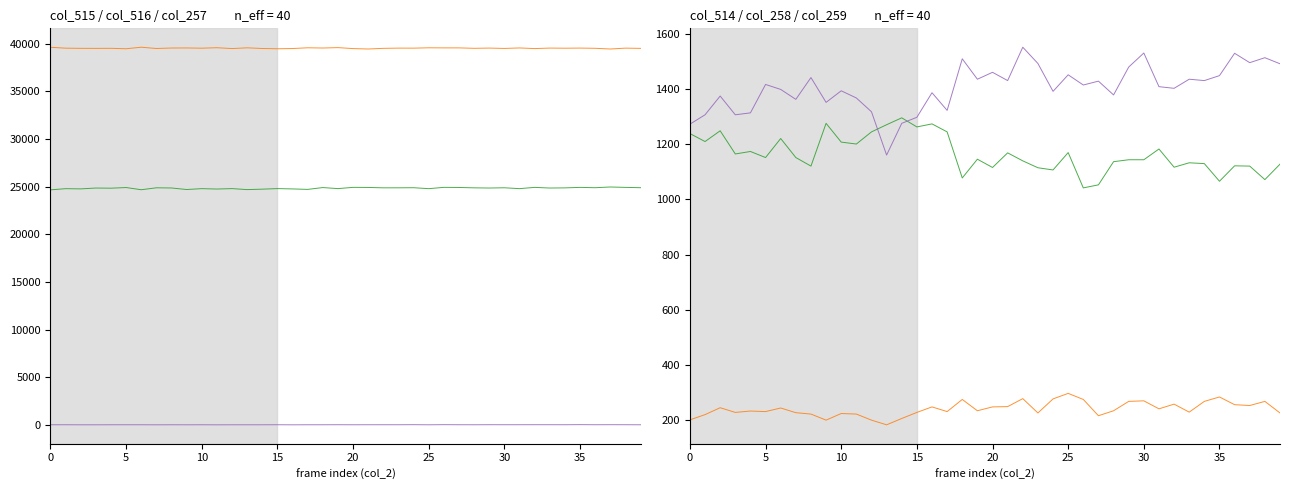

Which series has the largest range (max minus min)?

col_259